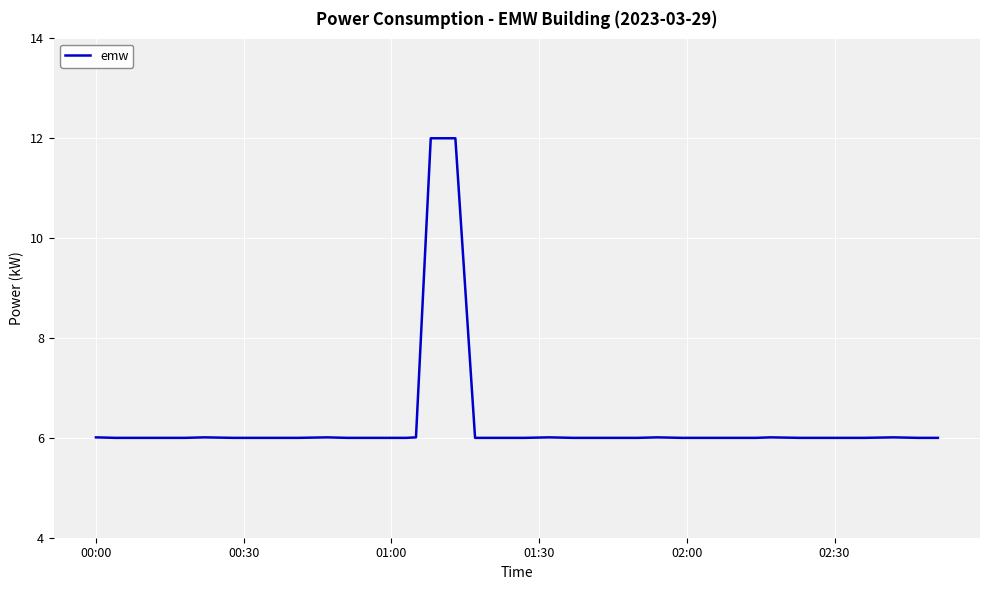

What is the difference between the maximum and minimum values?

6.0